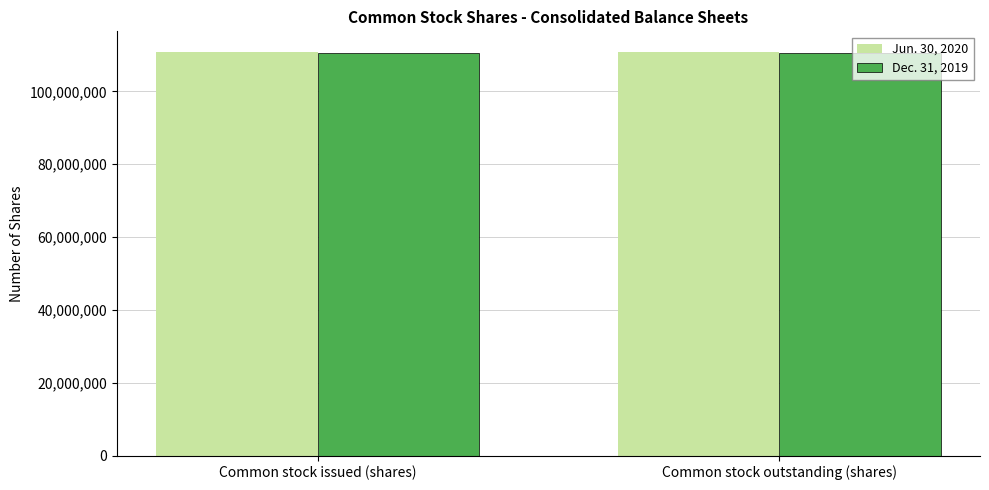

What is the total value across all series at Common stock issued (shares)?

221549035